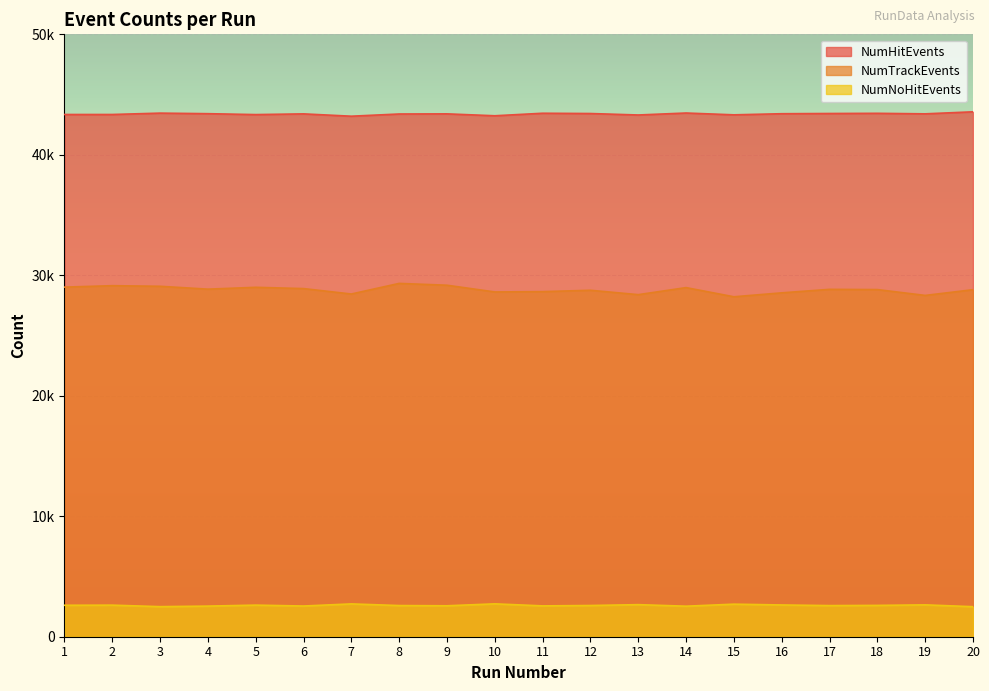

List the series in order of their peak value, lowest first.

NumNoHitEvents, NumTrackEvents, NumHitEvents